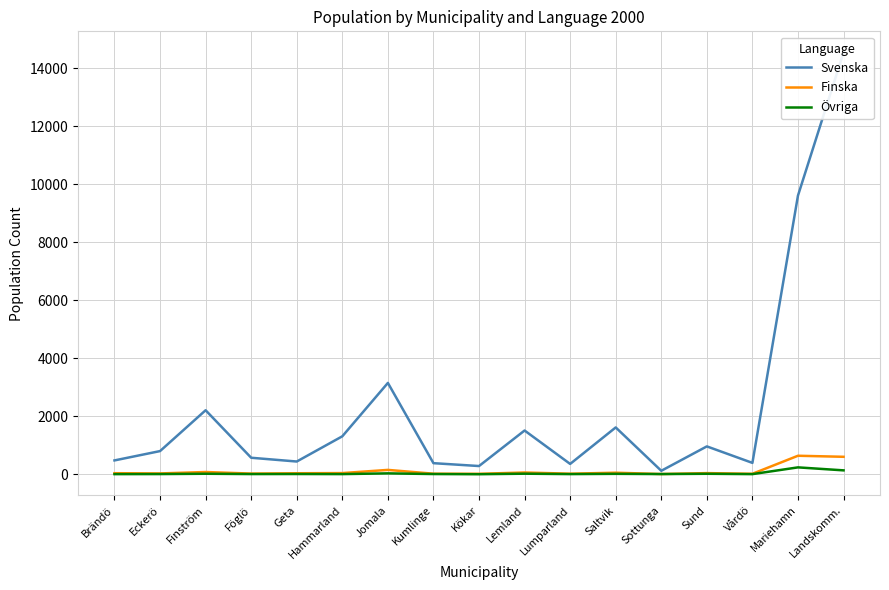

What is the total value across all series at Landskomm.?

15288